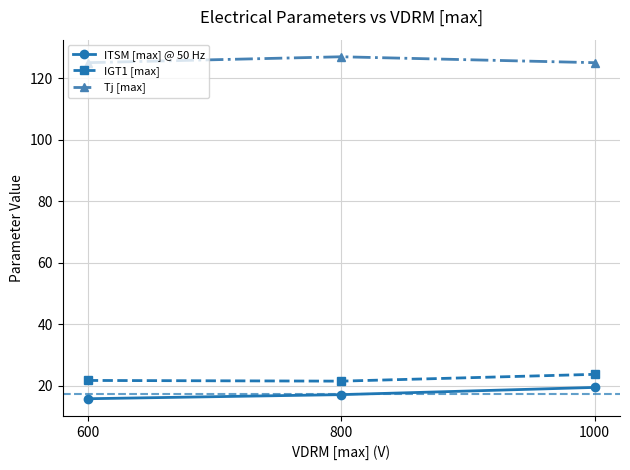

True or false: ITSM [max] @ 50 Hz has a value of 8.8 at 1000.

False